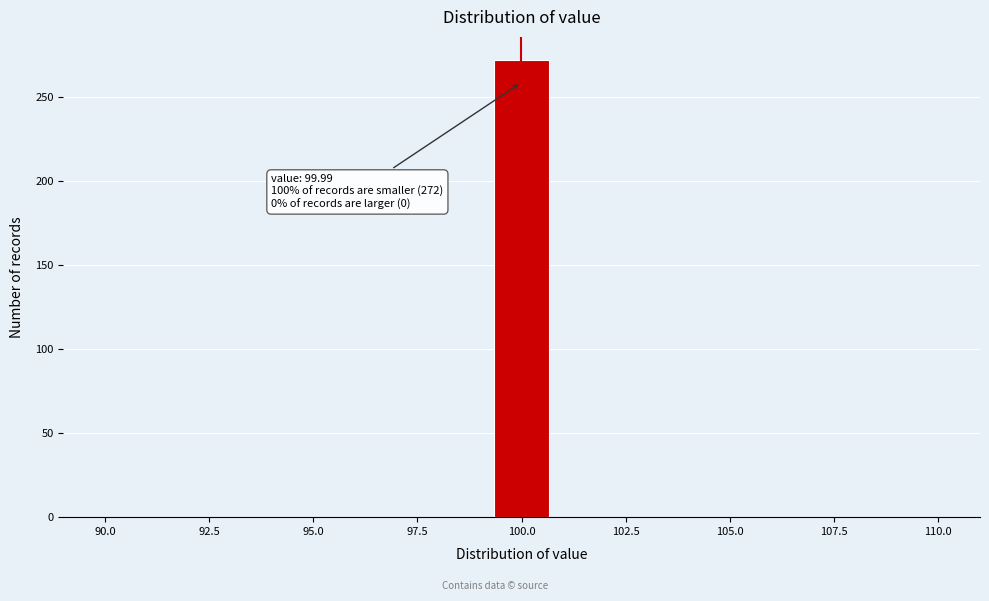

Around what value on the x-axis is the tallest bar? Give the approximate position of its centre, as read against the axis.

100.0